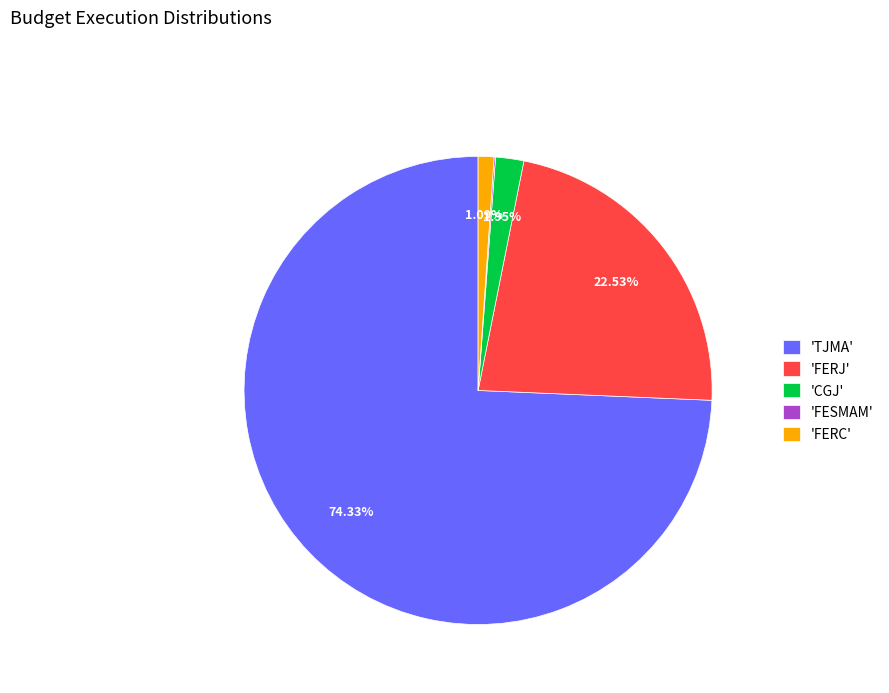

Do 'FERC' and 'TJMA' together represent more than half of the pie?

Yes